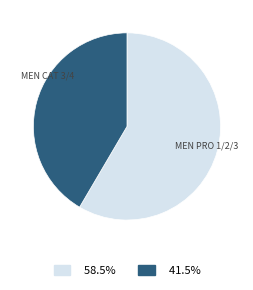

Does any single category account for the majority?

Yes